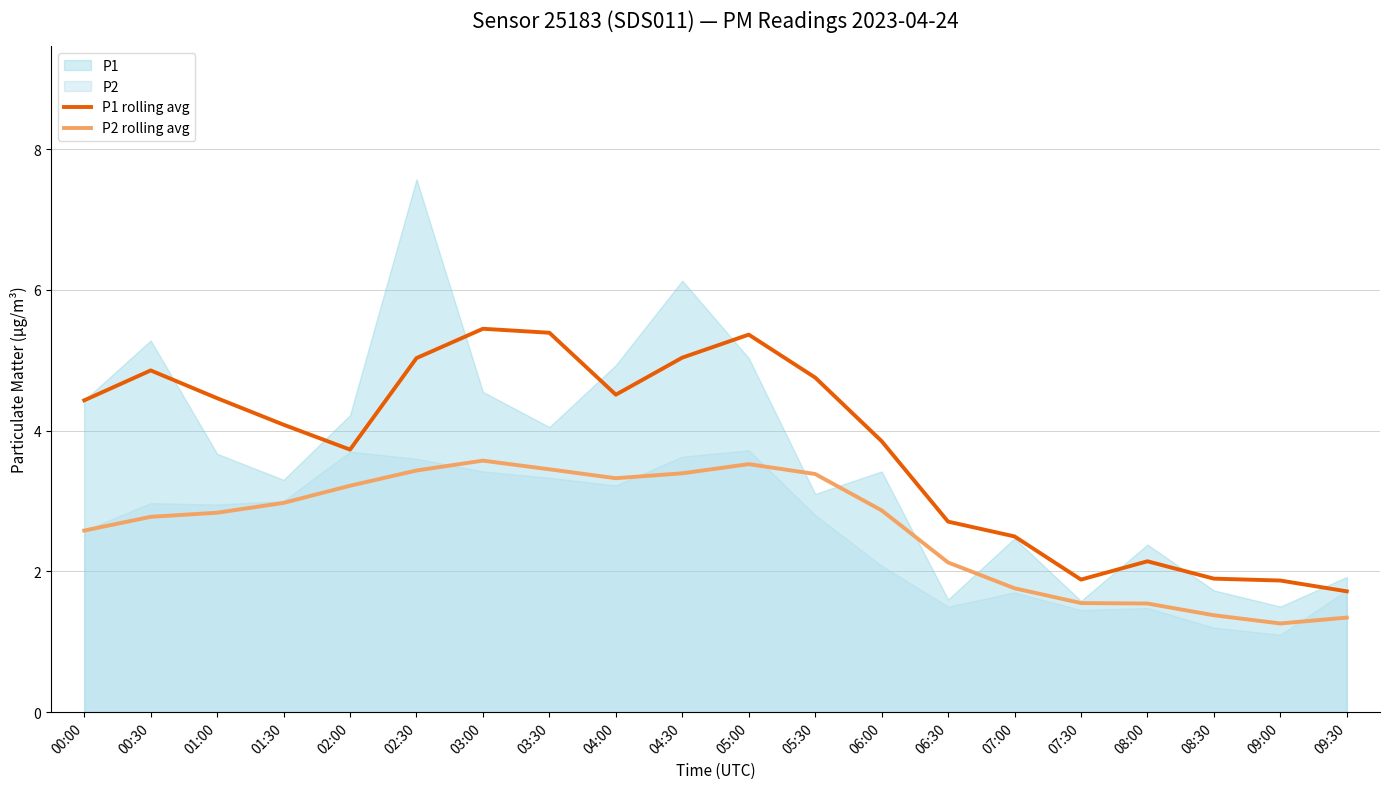

True or false: P2 rolling avg and P1 rolling avg cross at least once.

False